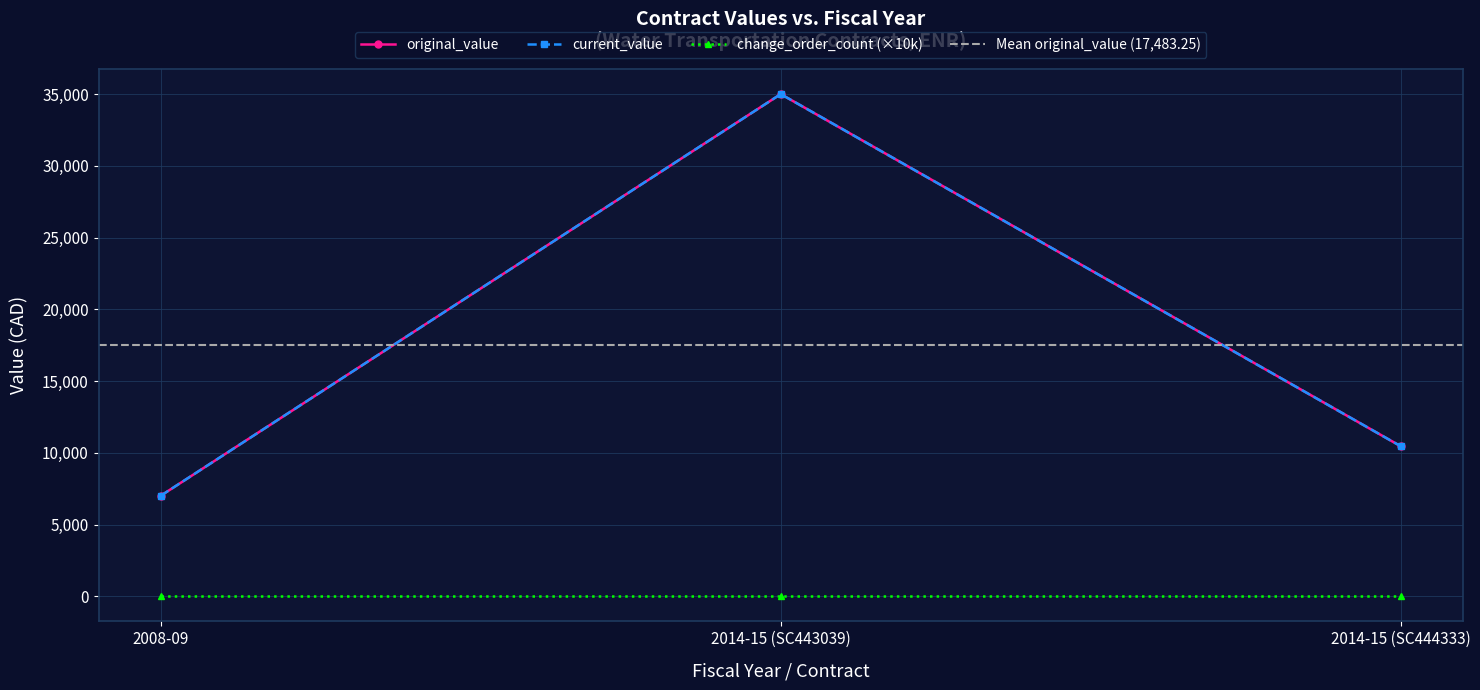

At which label does current_value reach its minimum?

2008-09